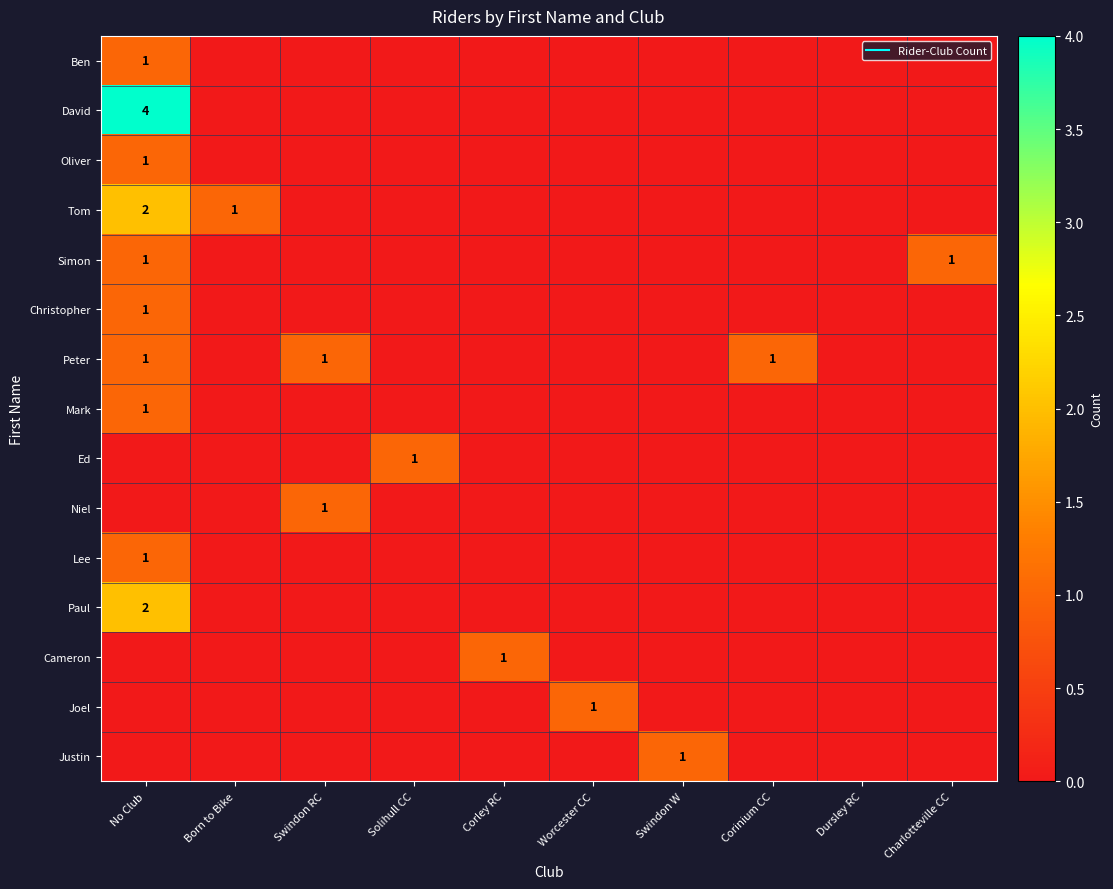

At which category is the sum across all series the highest?

No Club